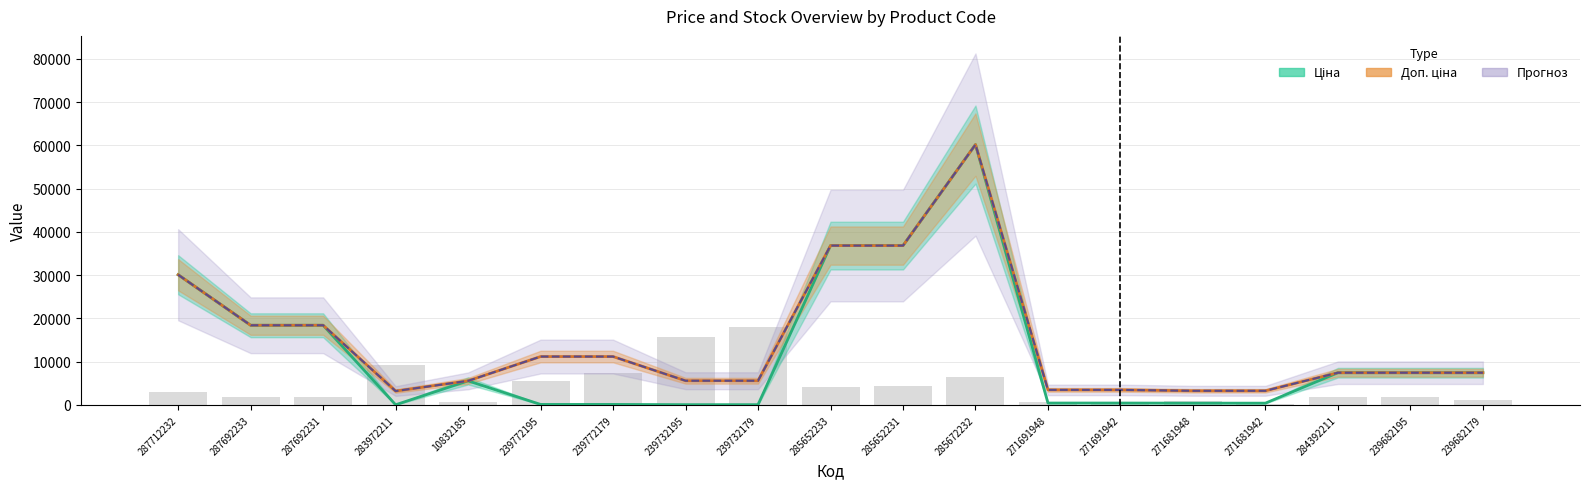

Count the number of data series in this chart.

4